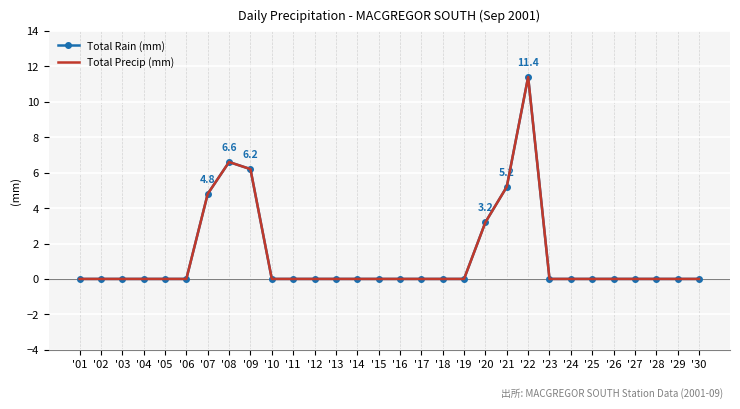

At which label does Total Rain (mm) reach its minimum?

'01